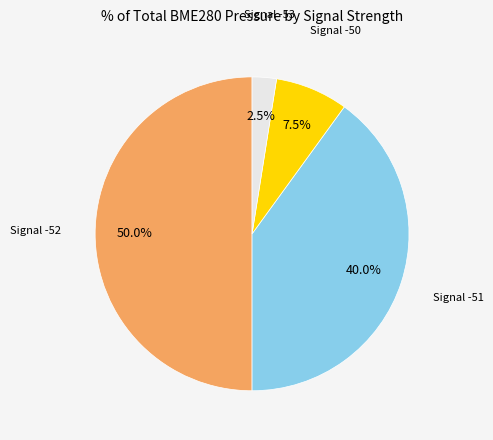

Which slice is the largest?

-52